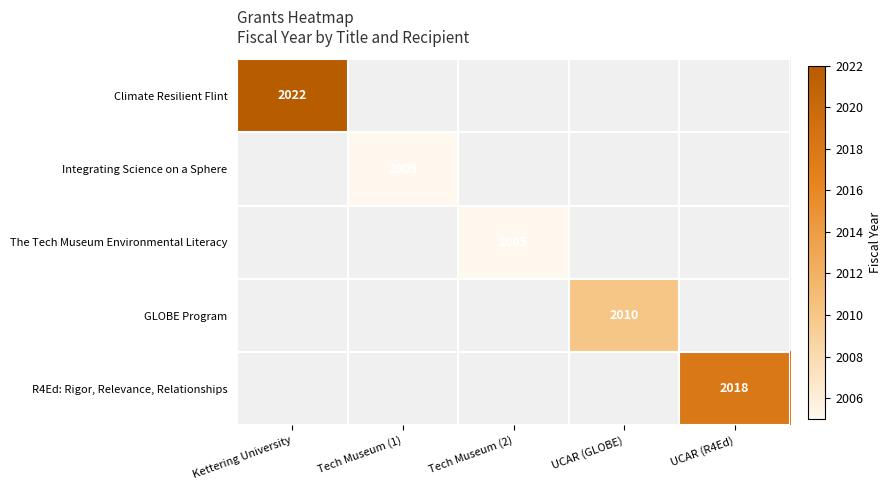

True or false: GLOBE Program has a value of 2010 at UCAR (GLOBE).

True